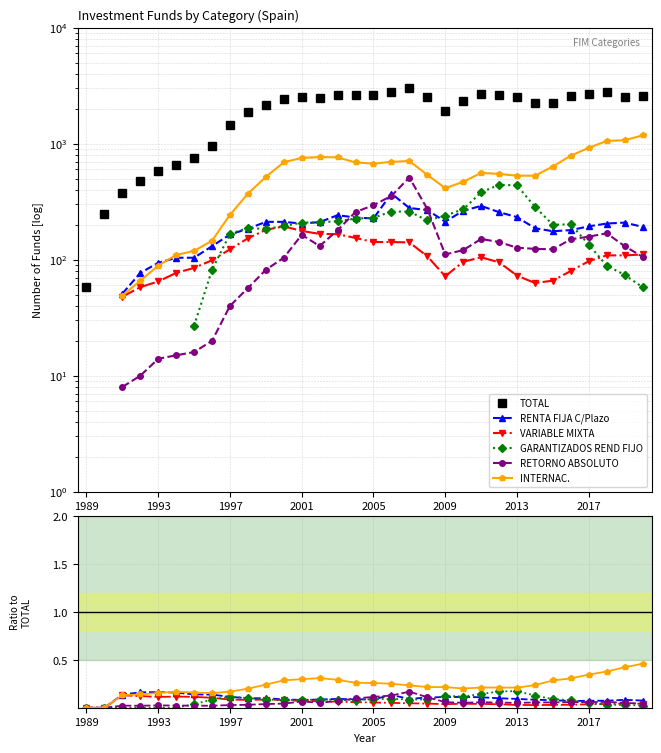

At which category is the sum across all series the highest?

18